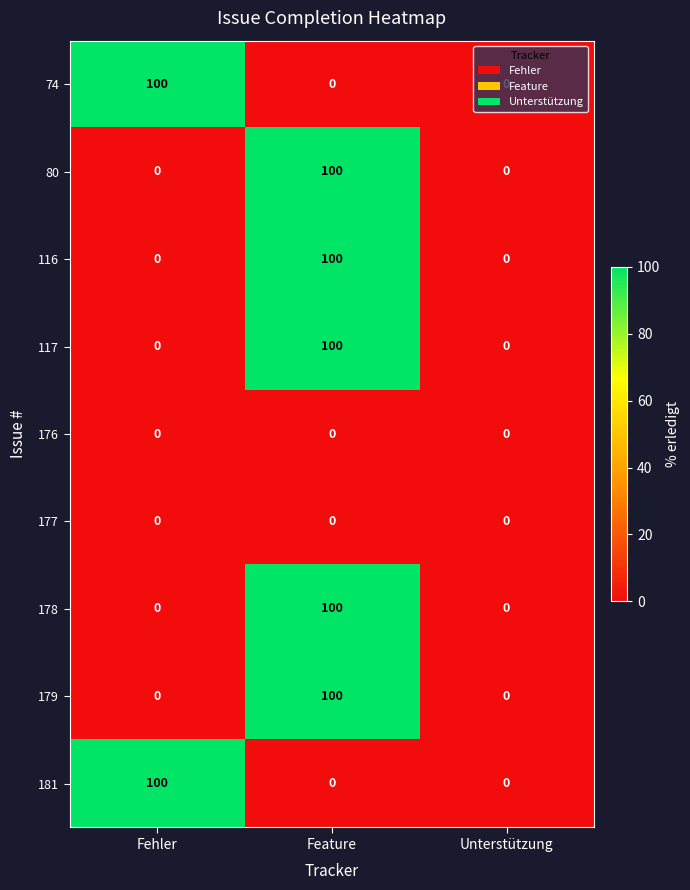

What is the total value across all series at Feature?

500